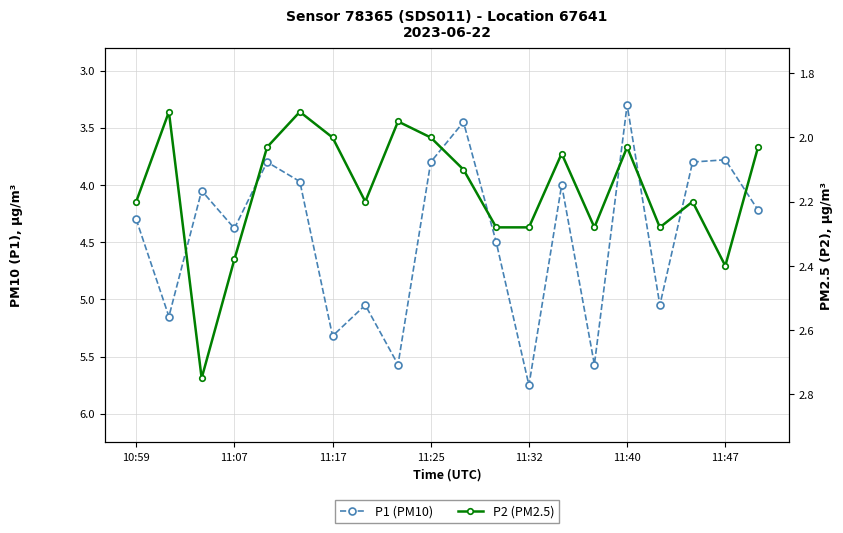

What are all the series names shown in the legend?

P1 (PM10), P2 (PM2.5)